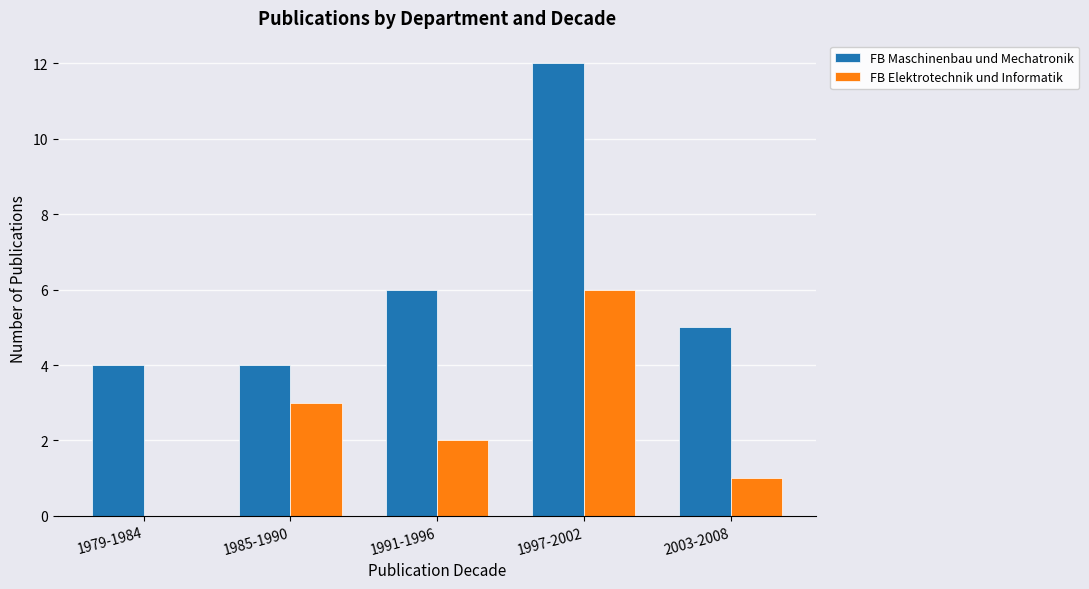

What is the total value across all series at 2003-2008?

6